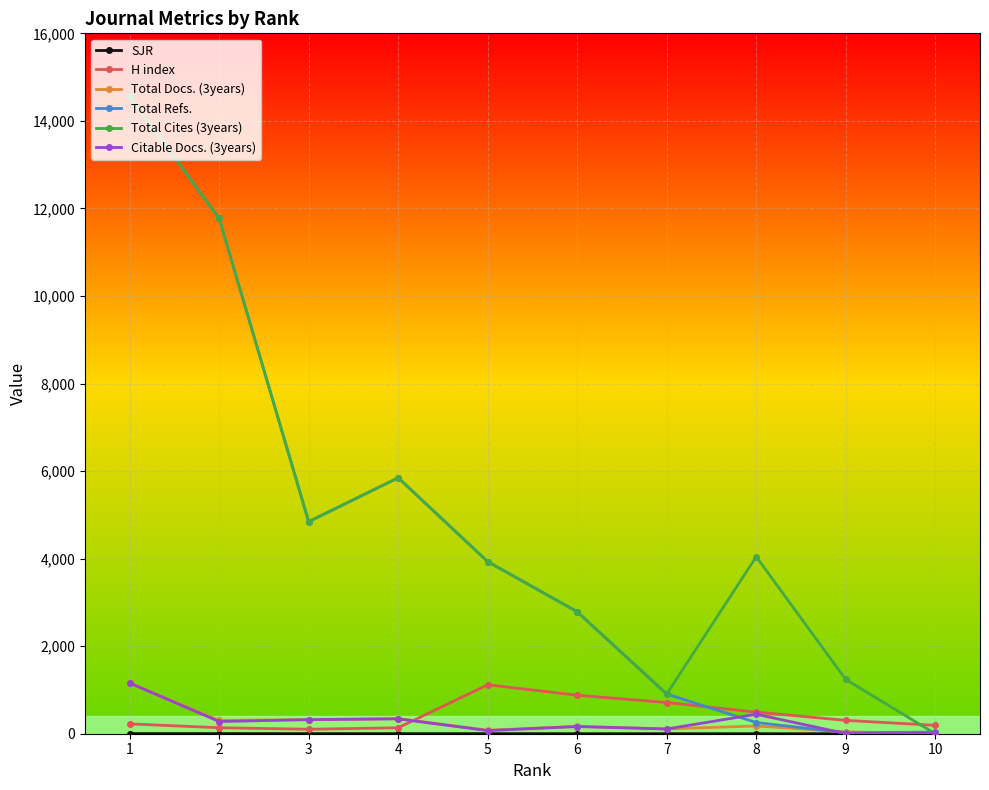

How many times do Total Cites (3years) and Total Refs. cross each other?

1